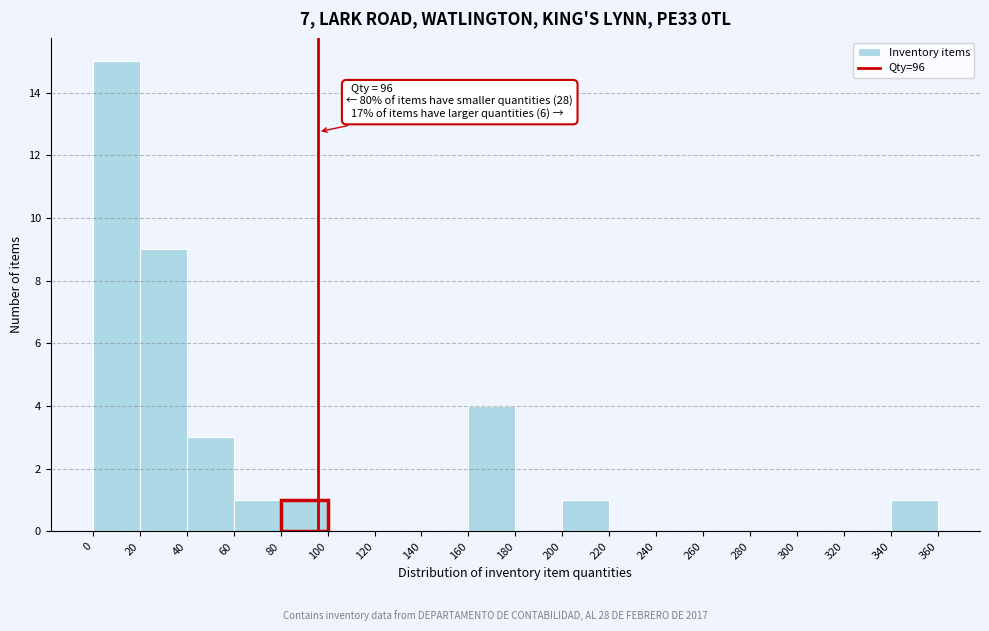

Over which range of the x-axis is the bar tallest?

0 to 20